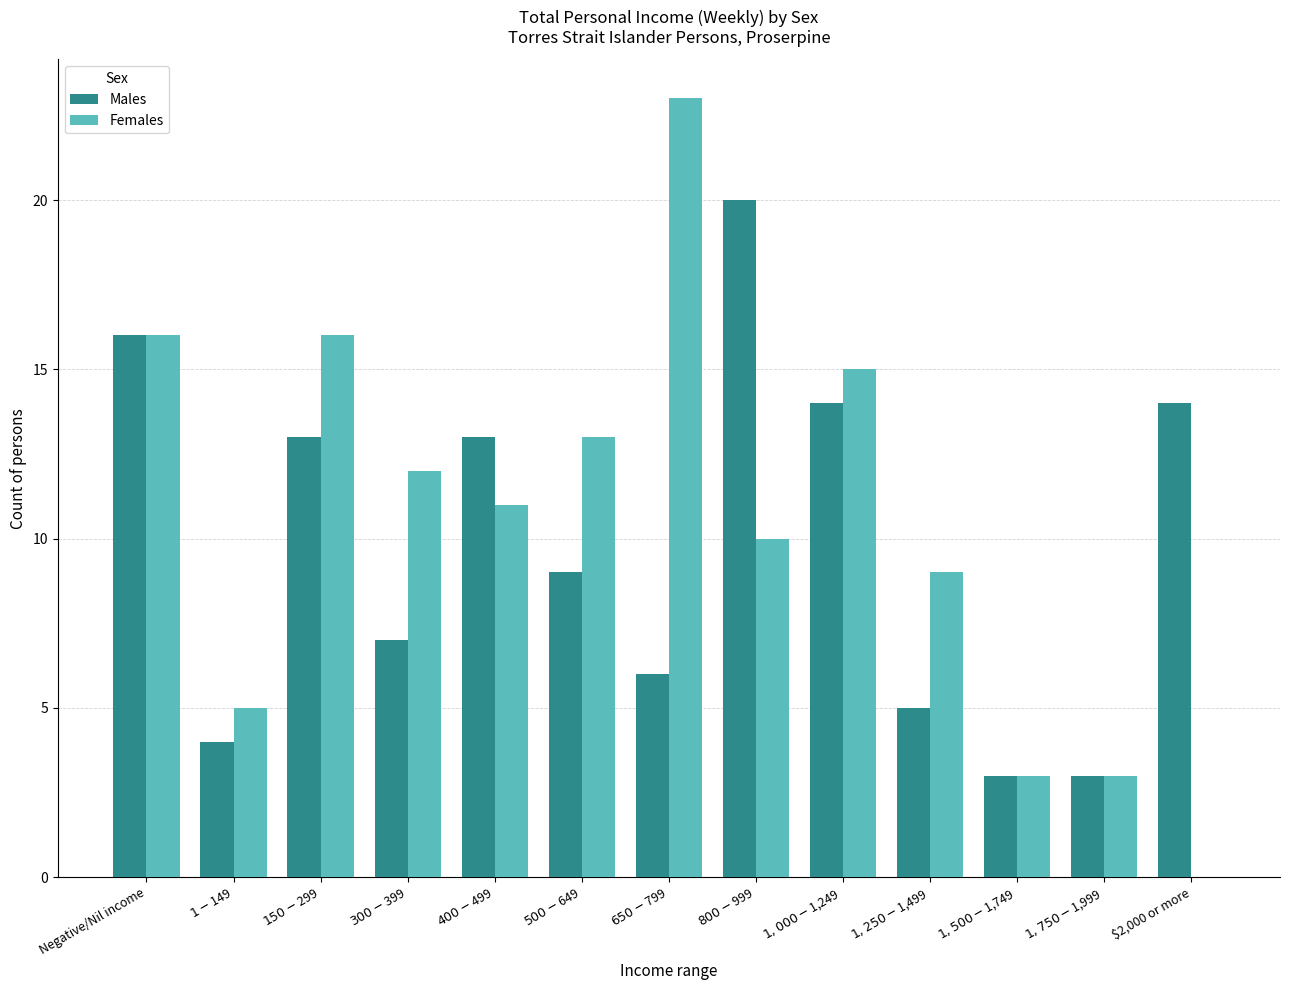

Is the value of Females at $400-$499 greater than the value of Males at $1-$149?

Yes